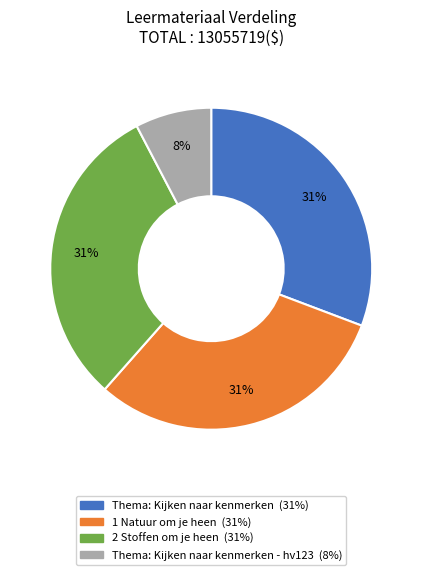

Is there any slice that represents more than half of the pie?

No